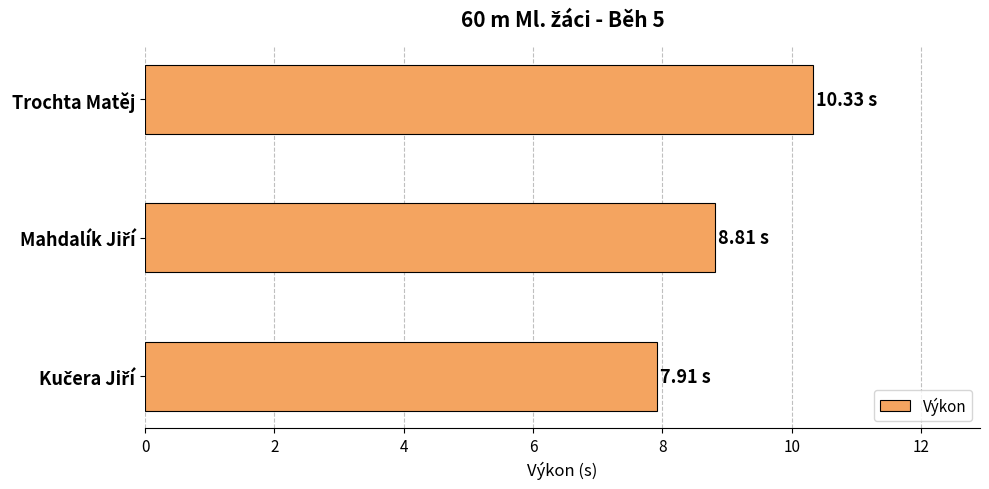

How many values are between 7 and 10?

2